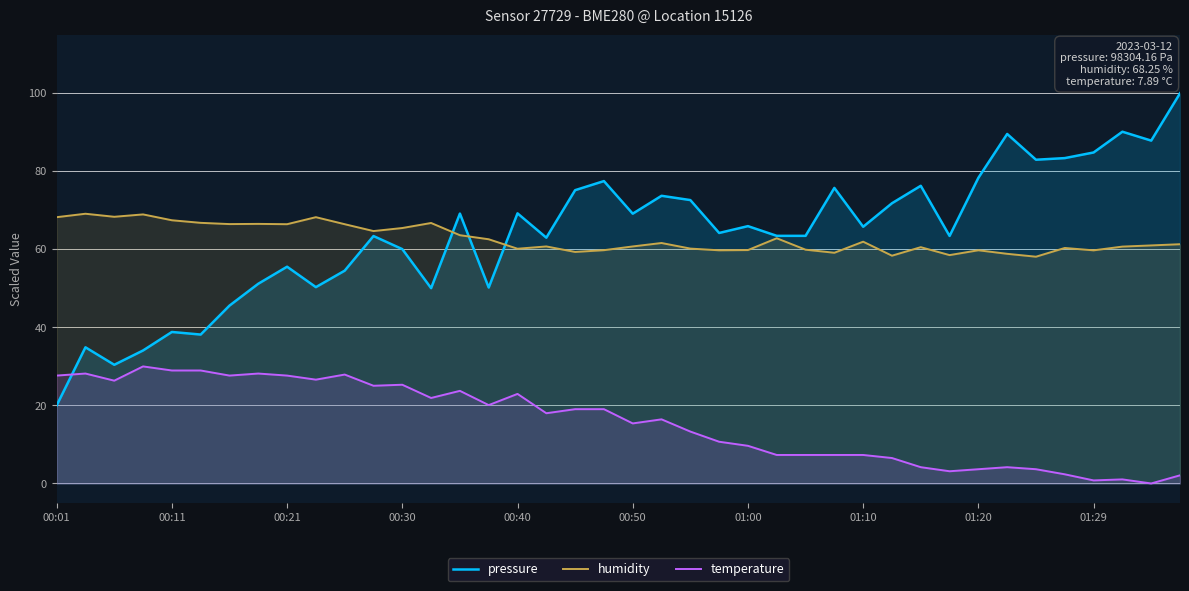

Does the chart display data point markers on the line(s)?

No